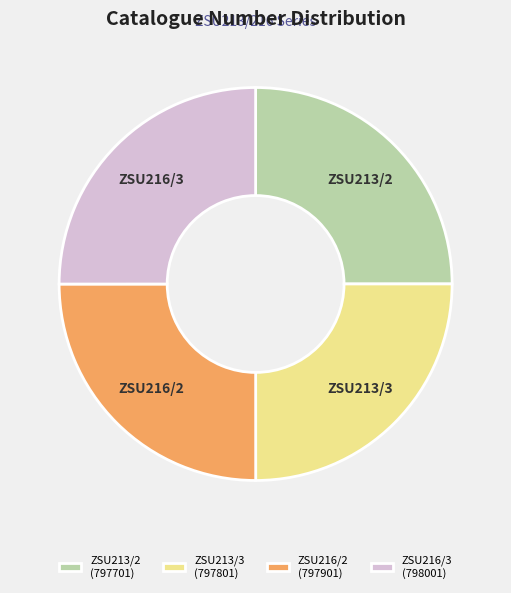

What is the ratio of the value at ZSU213/3 to the value at ZSU213/2?

1.0